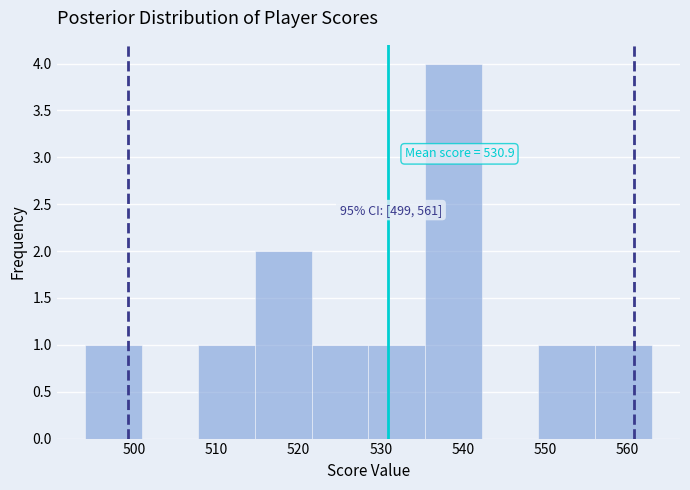

Which range on the x-axis has the tallest bar?

535.4 to 542.3